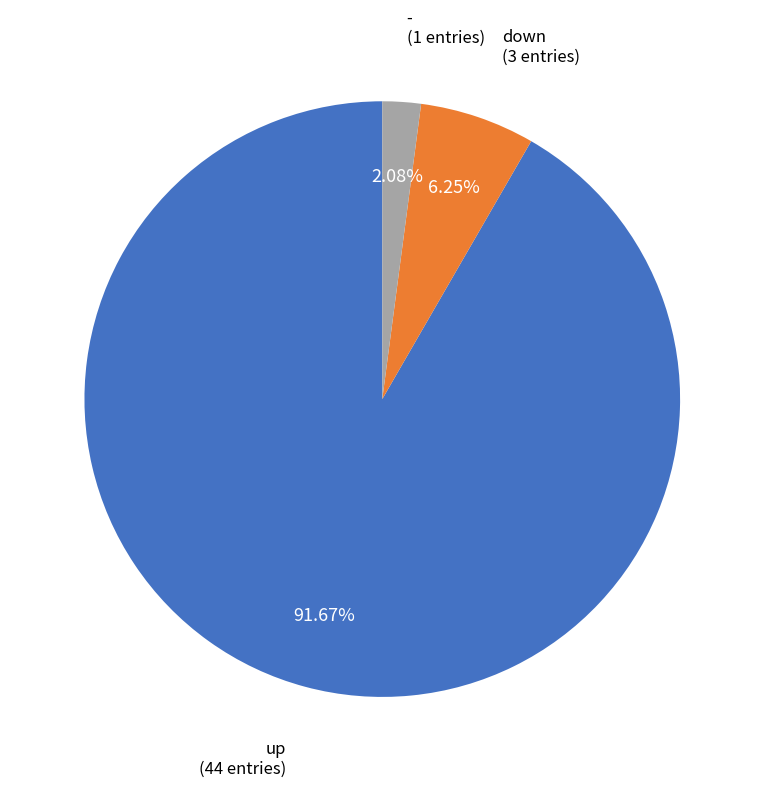

Is up the majority of the pie?

Yes